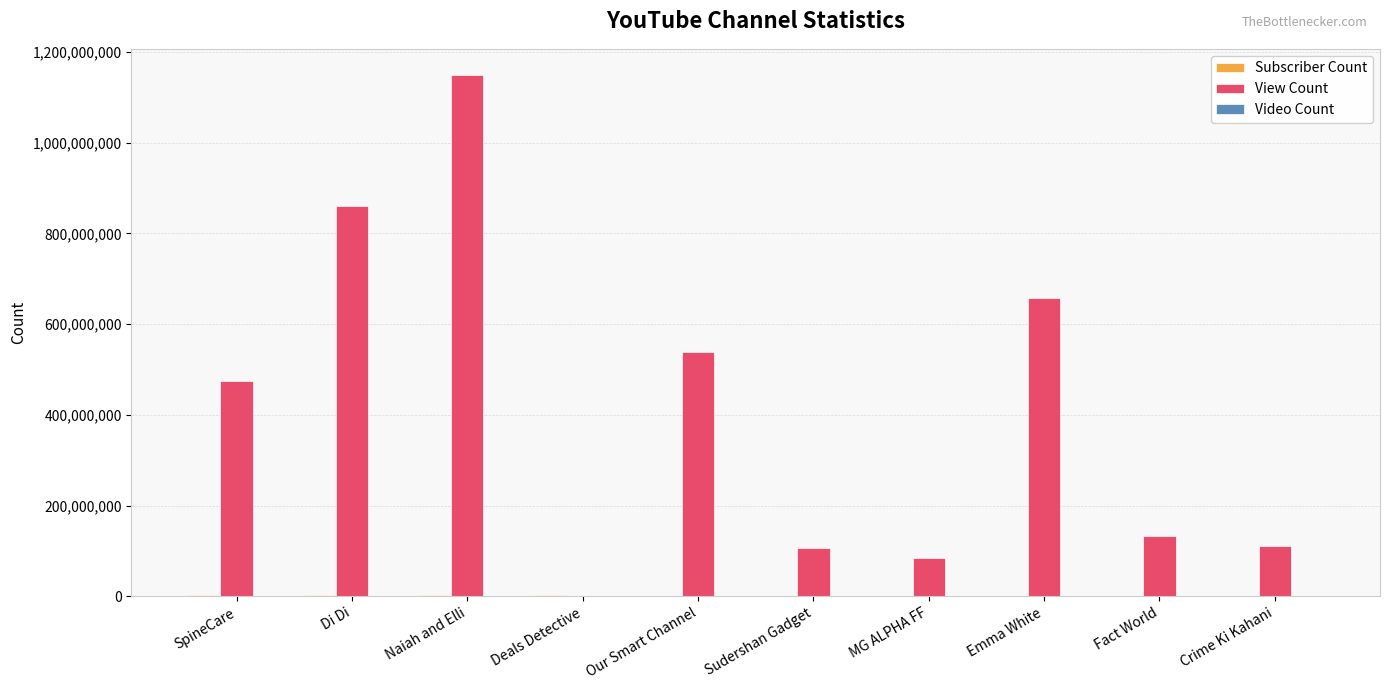

At which category does the chart reach its peak across all series?

Naiah and Elli